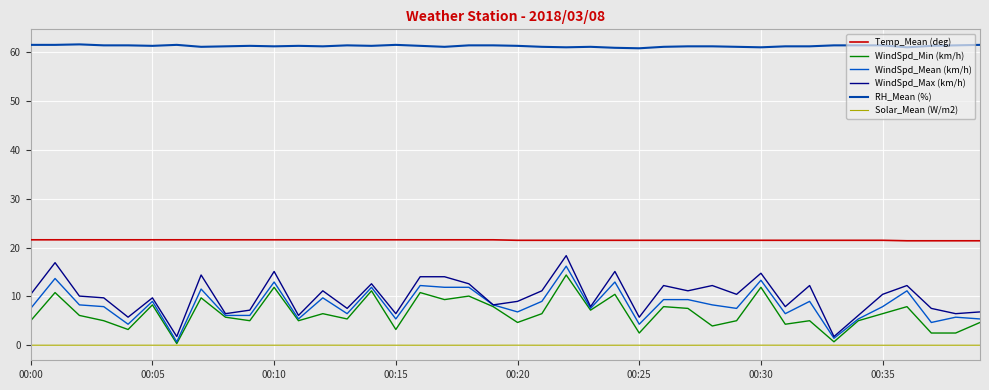

Is this an area chart (filled region under the line)?

No